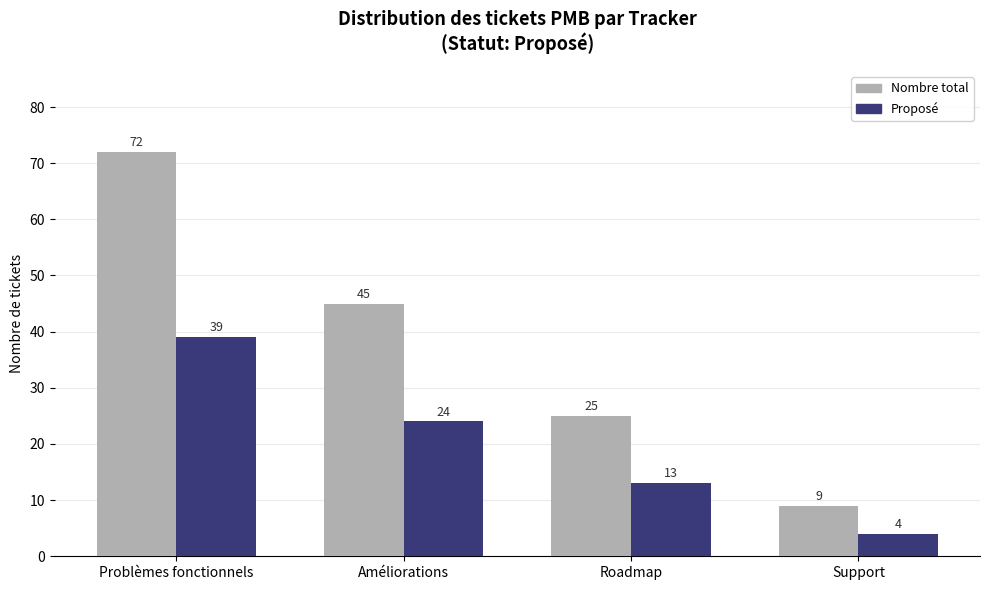

Between Améliorations and Support, which series saw the biggest shift?

Nombre total